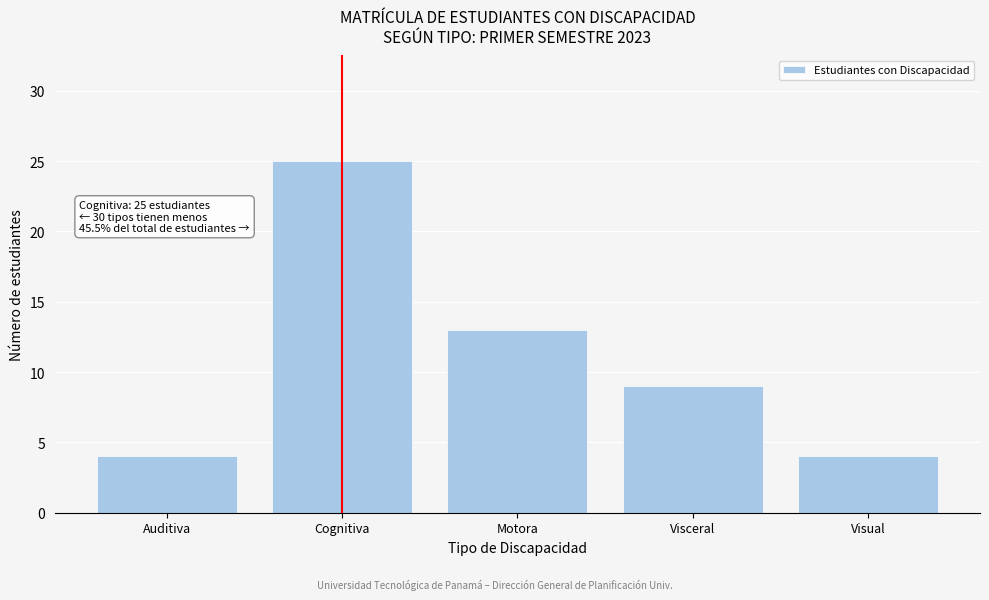

Reading left to right, list all the values displayed in this chart.

Auditiva=4	Cognitiva=25	Motora=13	Visceral=9	Visual=4